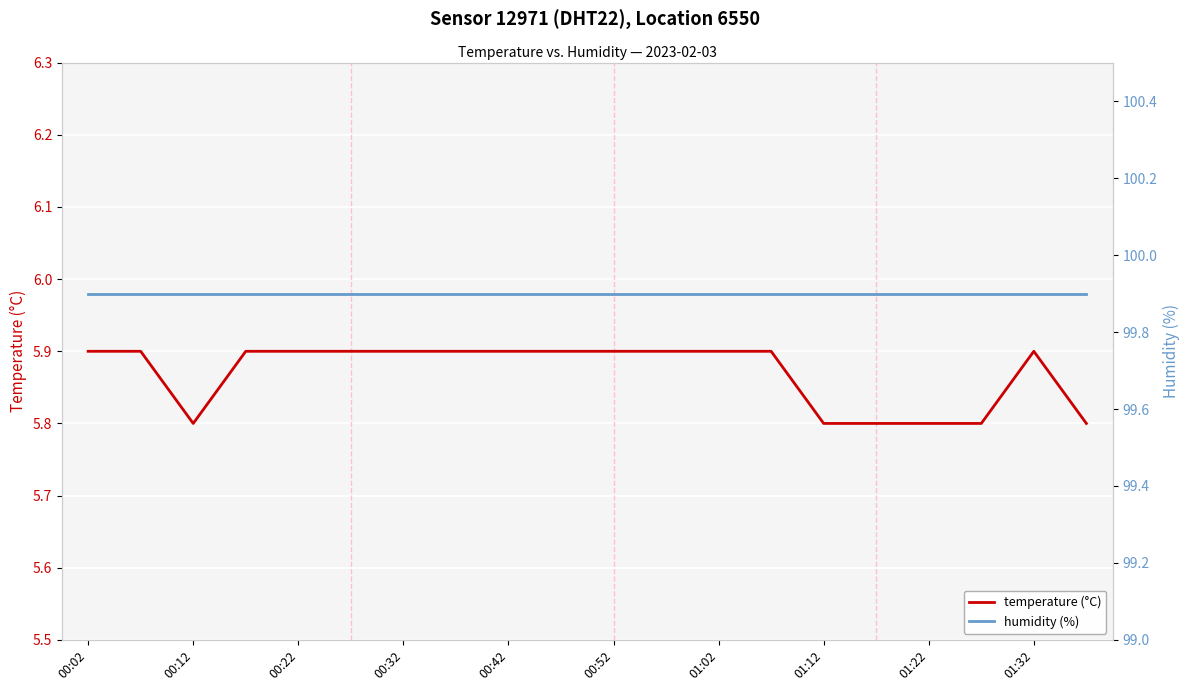

The temperature series shows 3.8 at 01:32. True or false?

False